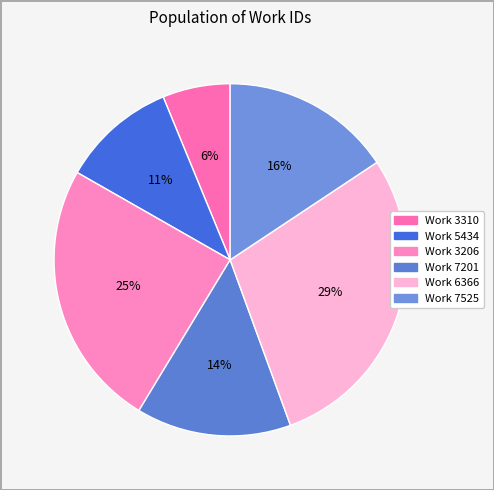

To the nearest percent, what is the difference between the largest and smallest slice percentages?

23%